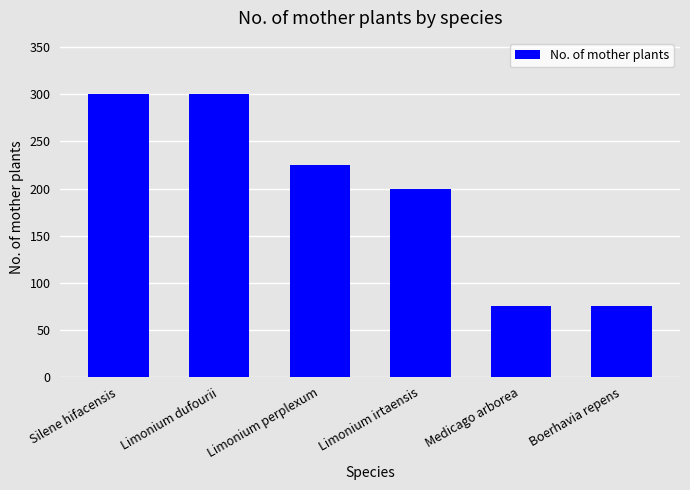

What is the minimum value shown in the chart?

75